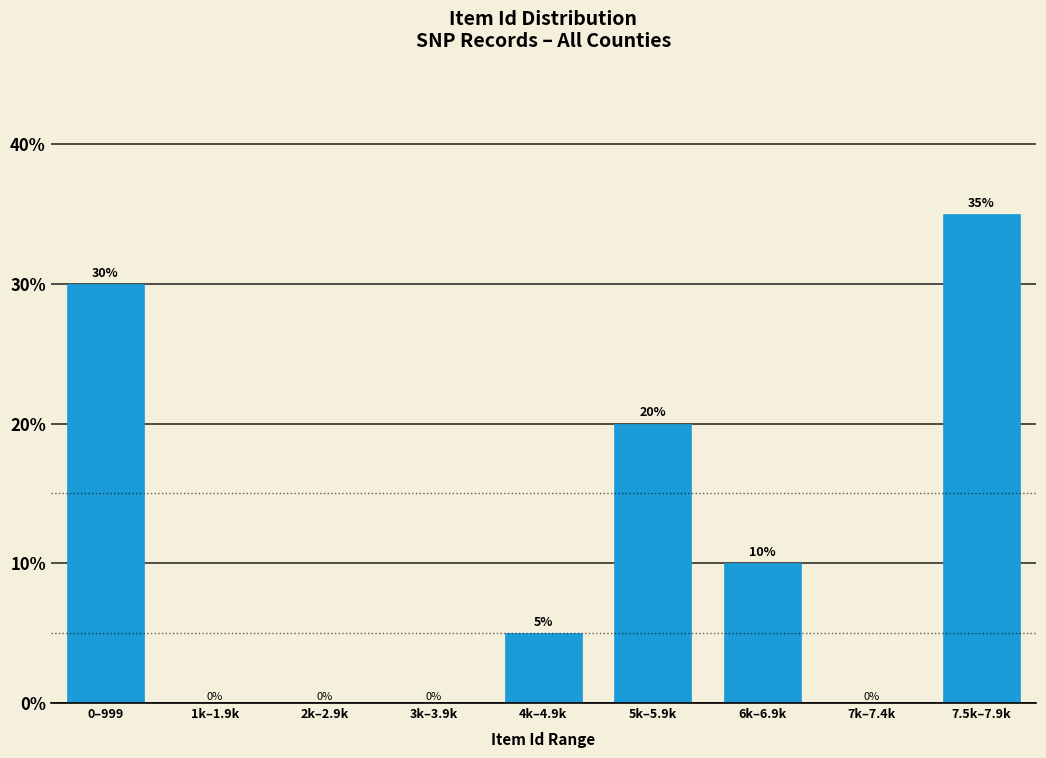

Reading right to left, list all the values displayed in this chart.

7.5k–7.9k=35	7k–7.4k=0	6k–6.9k=10	5k–5.9k=20	4k–4.9k=5	3k–3.9k=0	2k–2.9k=0	1k–1.9k=0	0–999=30